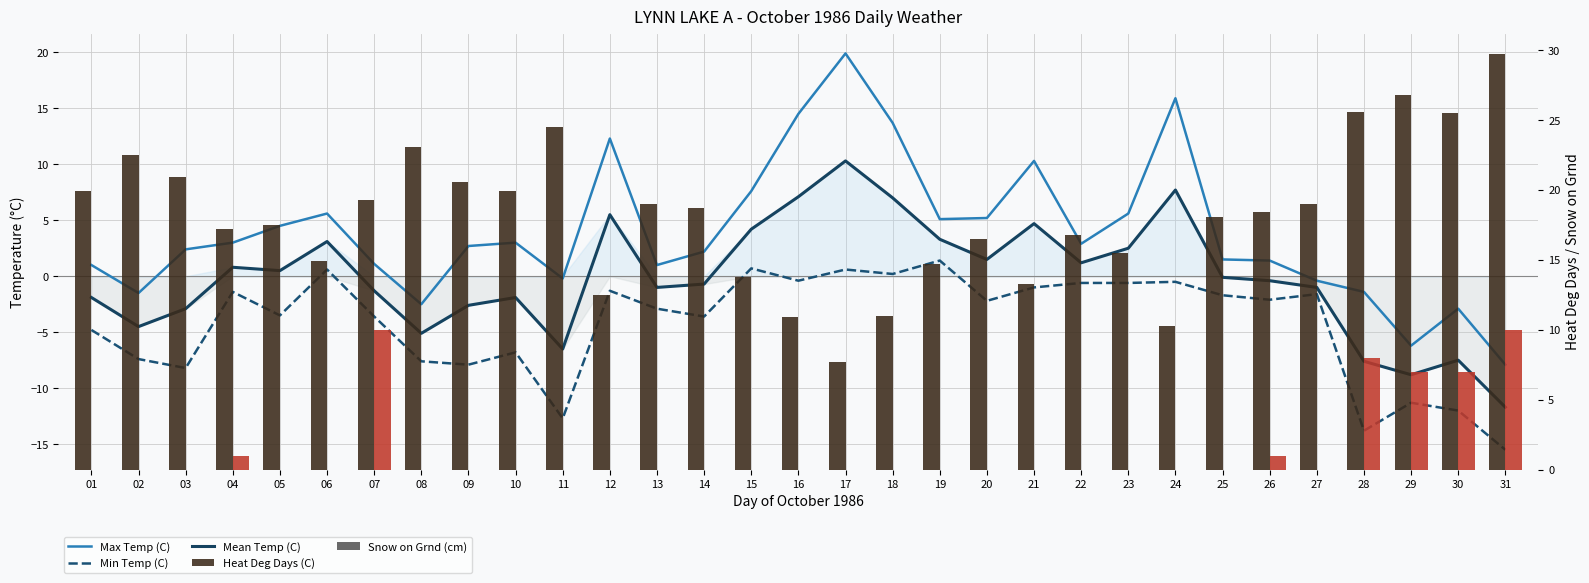

What is the approximate value of Mean Temp (C) at 17?

10.3